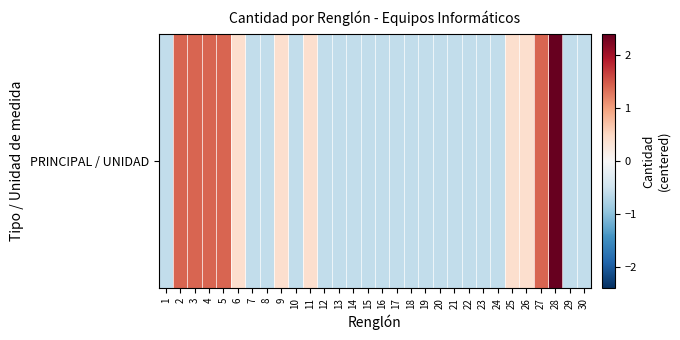

List the labels in order of value, largest first.

28, 2, 3, 4, 5, 27, 6, 9, 11, 25, 26, 1, 7, 8, 10, 12, 13, 14, 15, 16, 17, 18, 19, 20, 21, 22, 23, 24, 29, 30